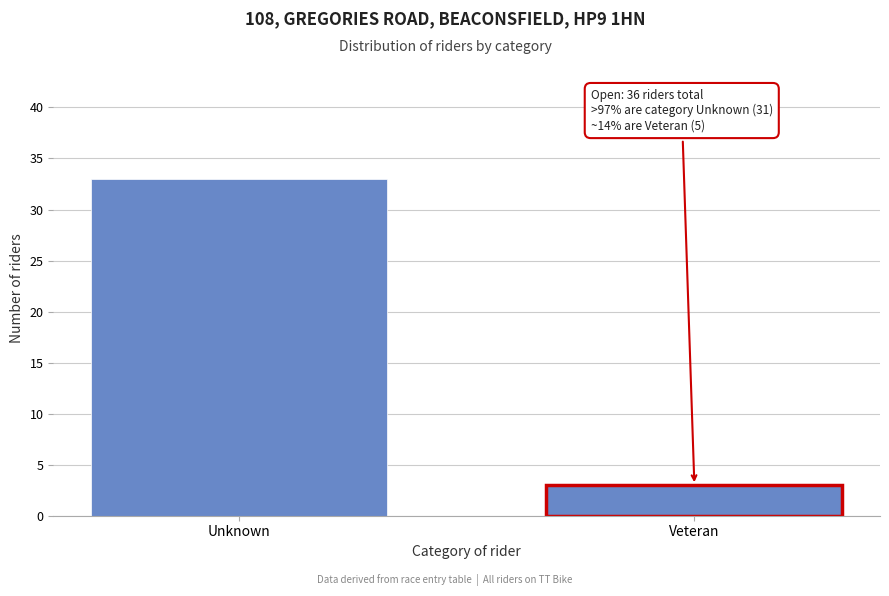

Reading right to left, list all the values displayed in this chart.

3	33